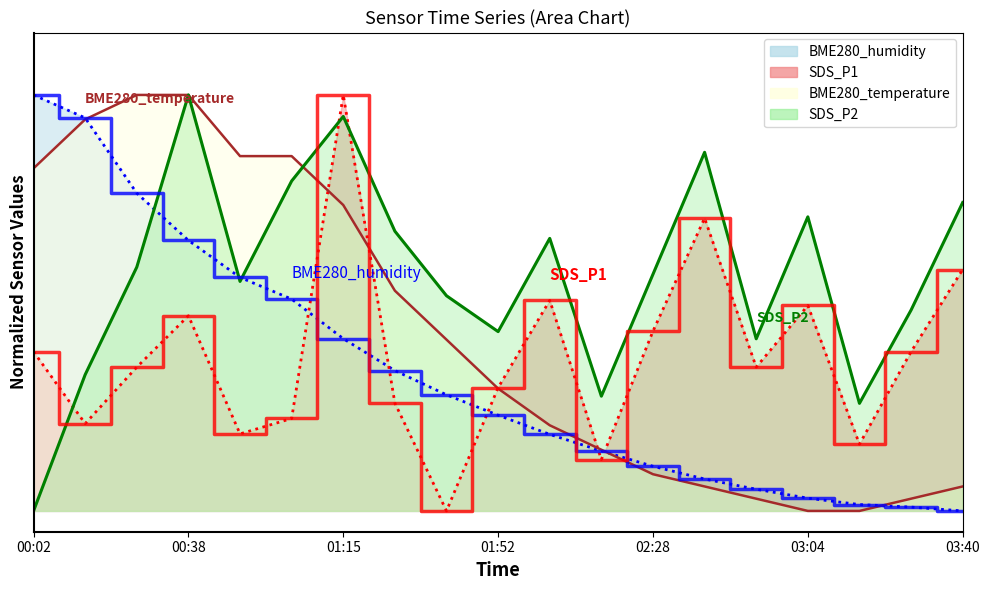

True or false: SDS_P1 has more than 1 interior local peaks.

True